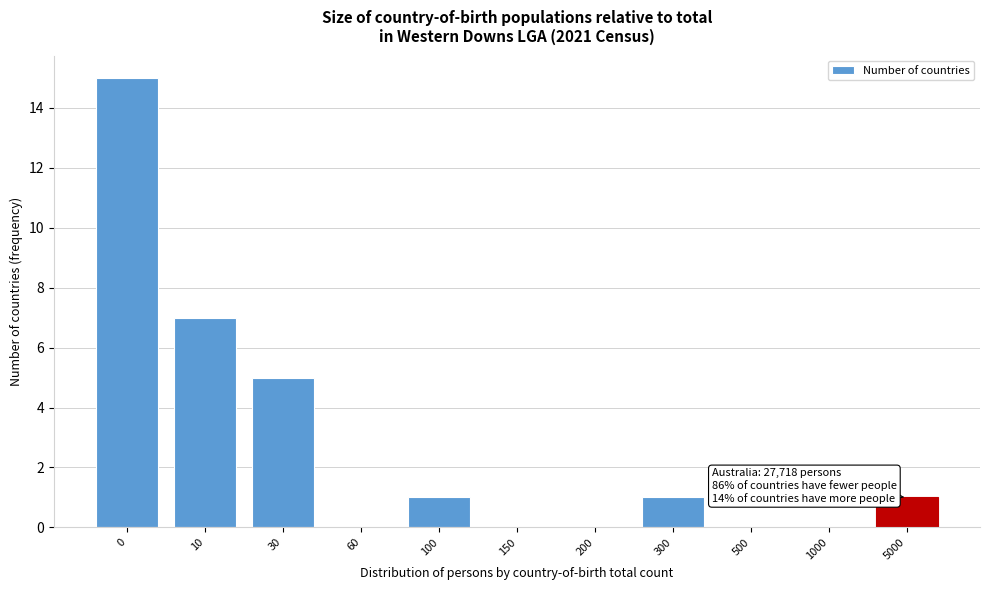

Reading right to left, what are all the values shown in this chart?

5000=1	1000=0	500=0	300=1	200=0	150=0	100=1	60=0	30=5	10=7	0=15